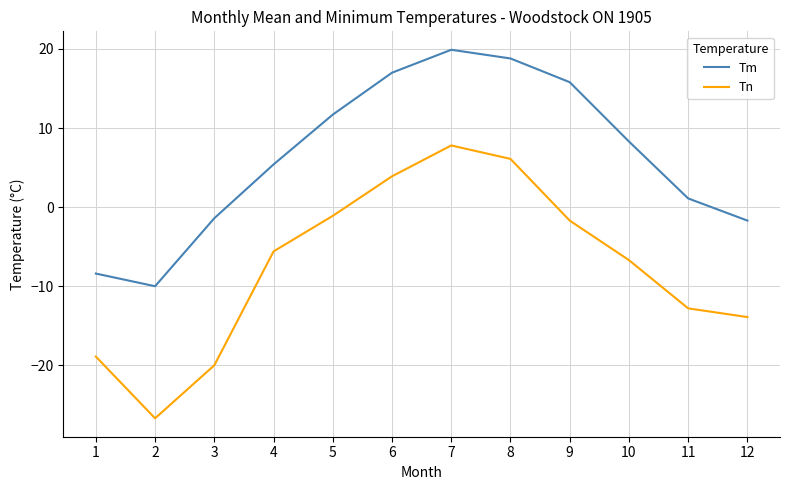

Which series changed the most between 1 and 9?

Tm